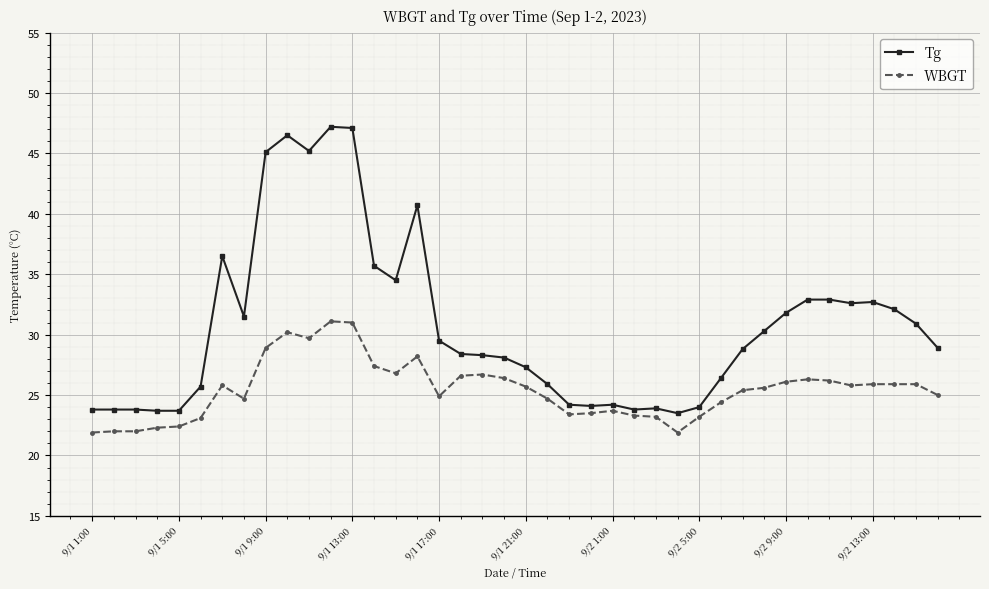

What is the difference between the second highest and second lowest values in the WBGT series?

9.1